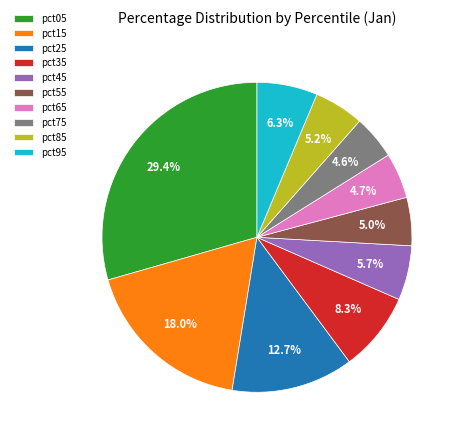

Count the number of slices in the pie.

10